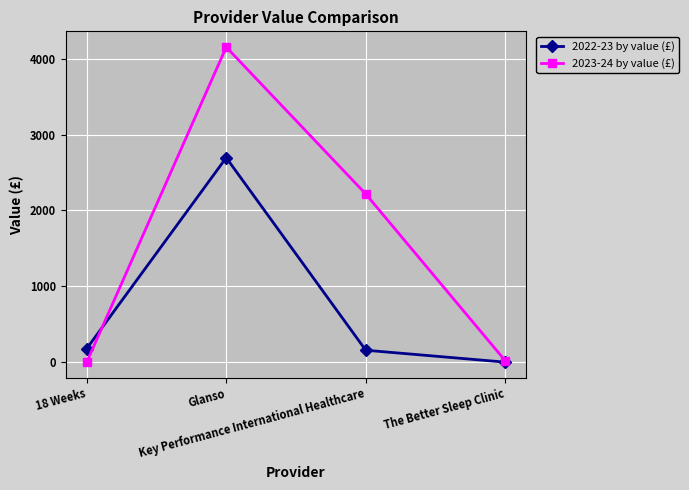

Rank the series by their average value, from highest to lowest.

2023-24 by value (£), 2022-23 by value (£)